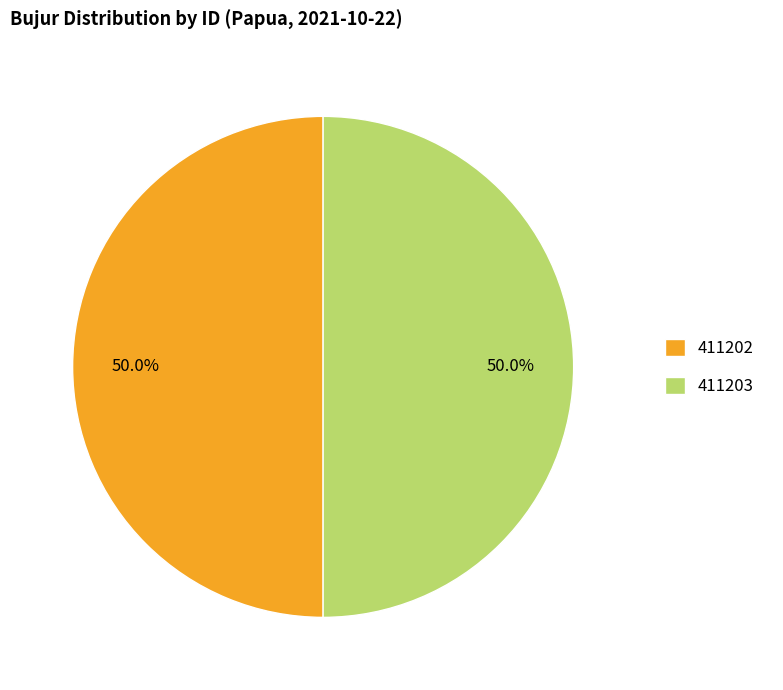

What portion of the pie excludes 411203?

50.0%